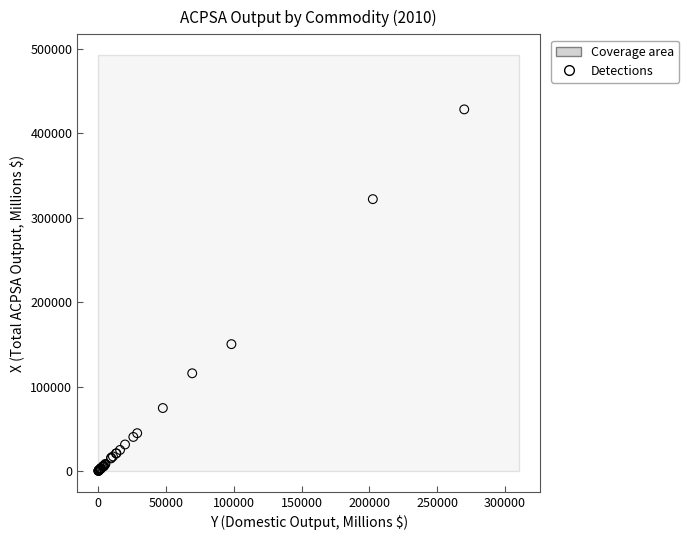

What Y value in the scatter plot is closest to 214265?

150337